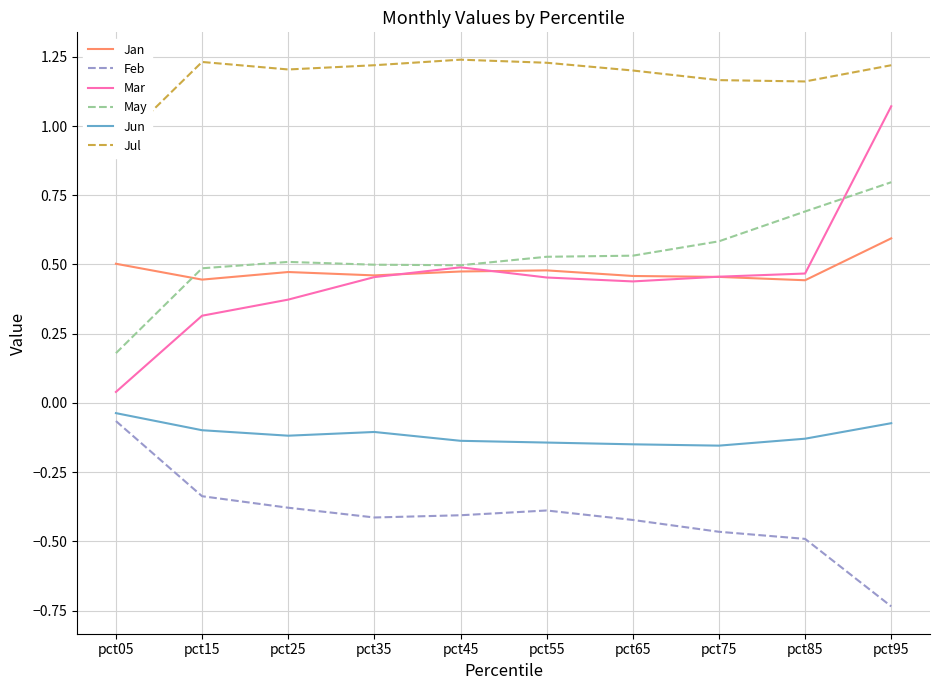

Is the value of Jul at pct05 greater than the value of Jun at pct85?

Yes